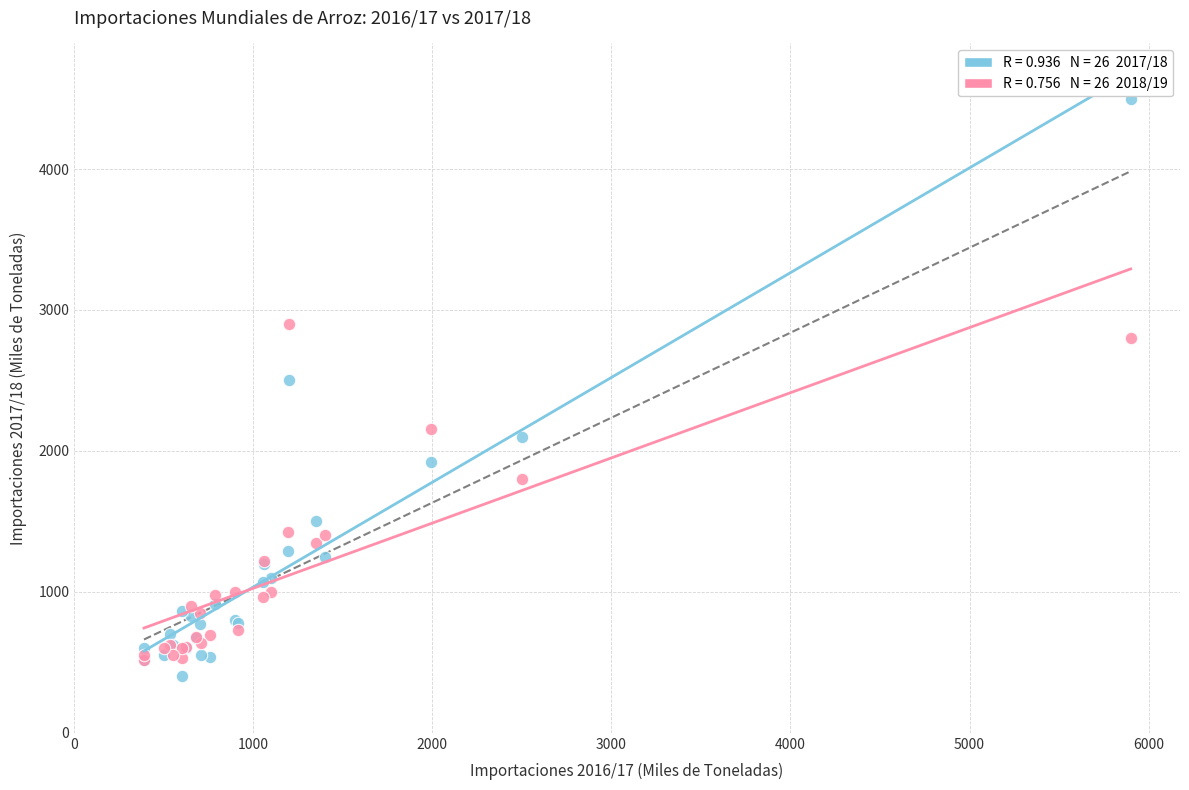

Across all series, what Y value is closest to 2450?

2500